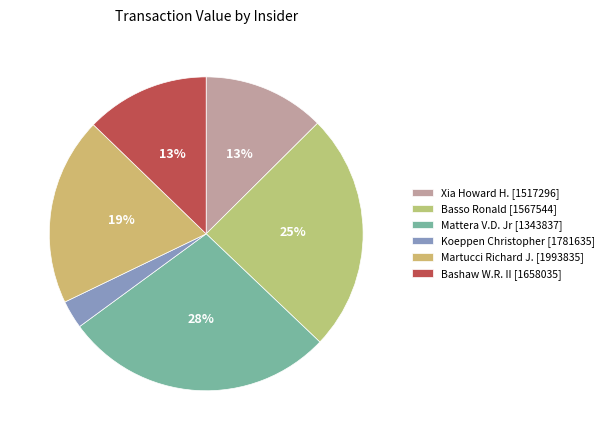

Which slice is the largest?

Mattera V.D. Jr [1343837]